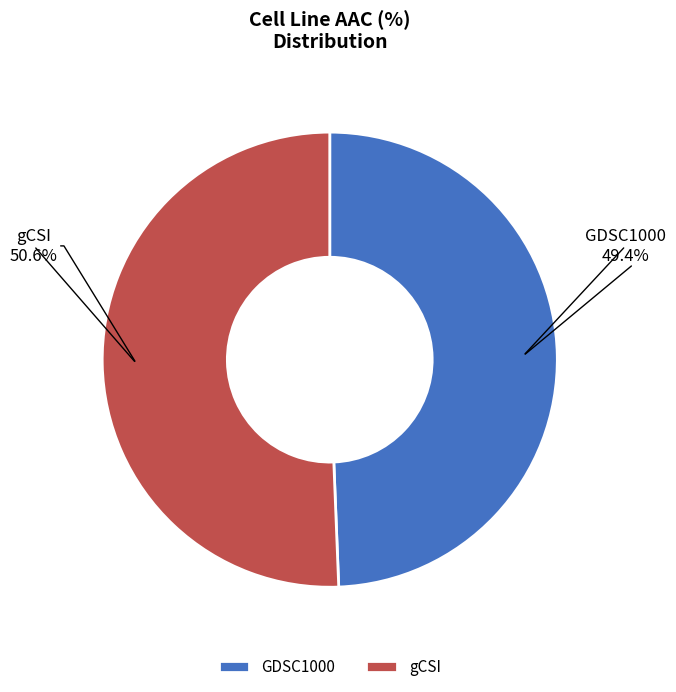

Which has a higher value, gCSI or GDSC1000?

gCSI